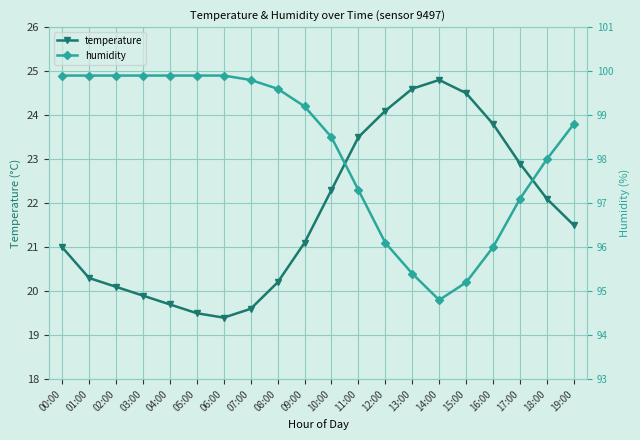

Between 19:00 and 12:00, which is larger?

12:00